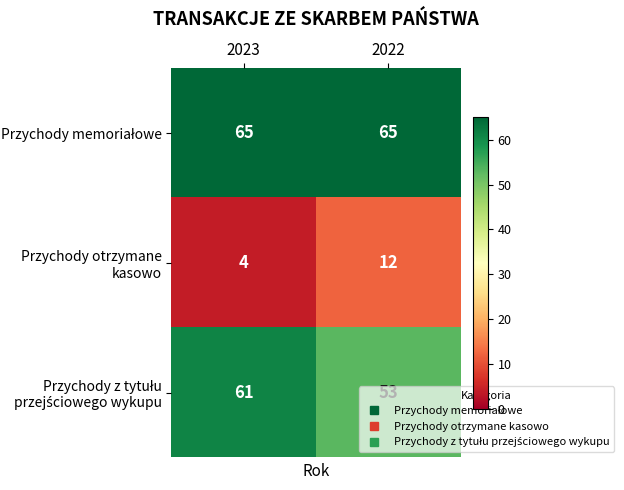

True or false: Przychody otrzymane kasowo has a value of 4 at 2023.

True